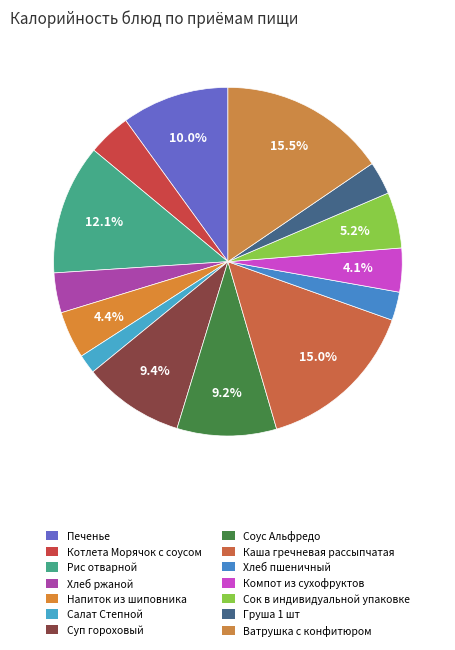

Is Каша гречневая рассыпчатая the majority of the pie?

No